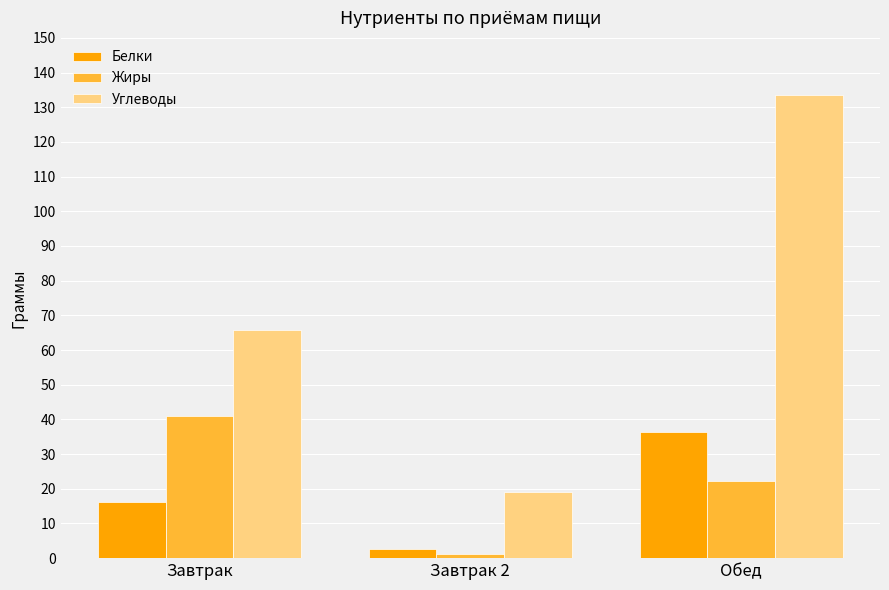

True or false: Жиры has a value of 13.3 at Обед.

False